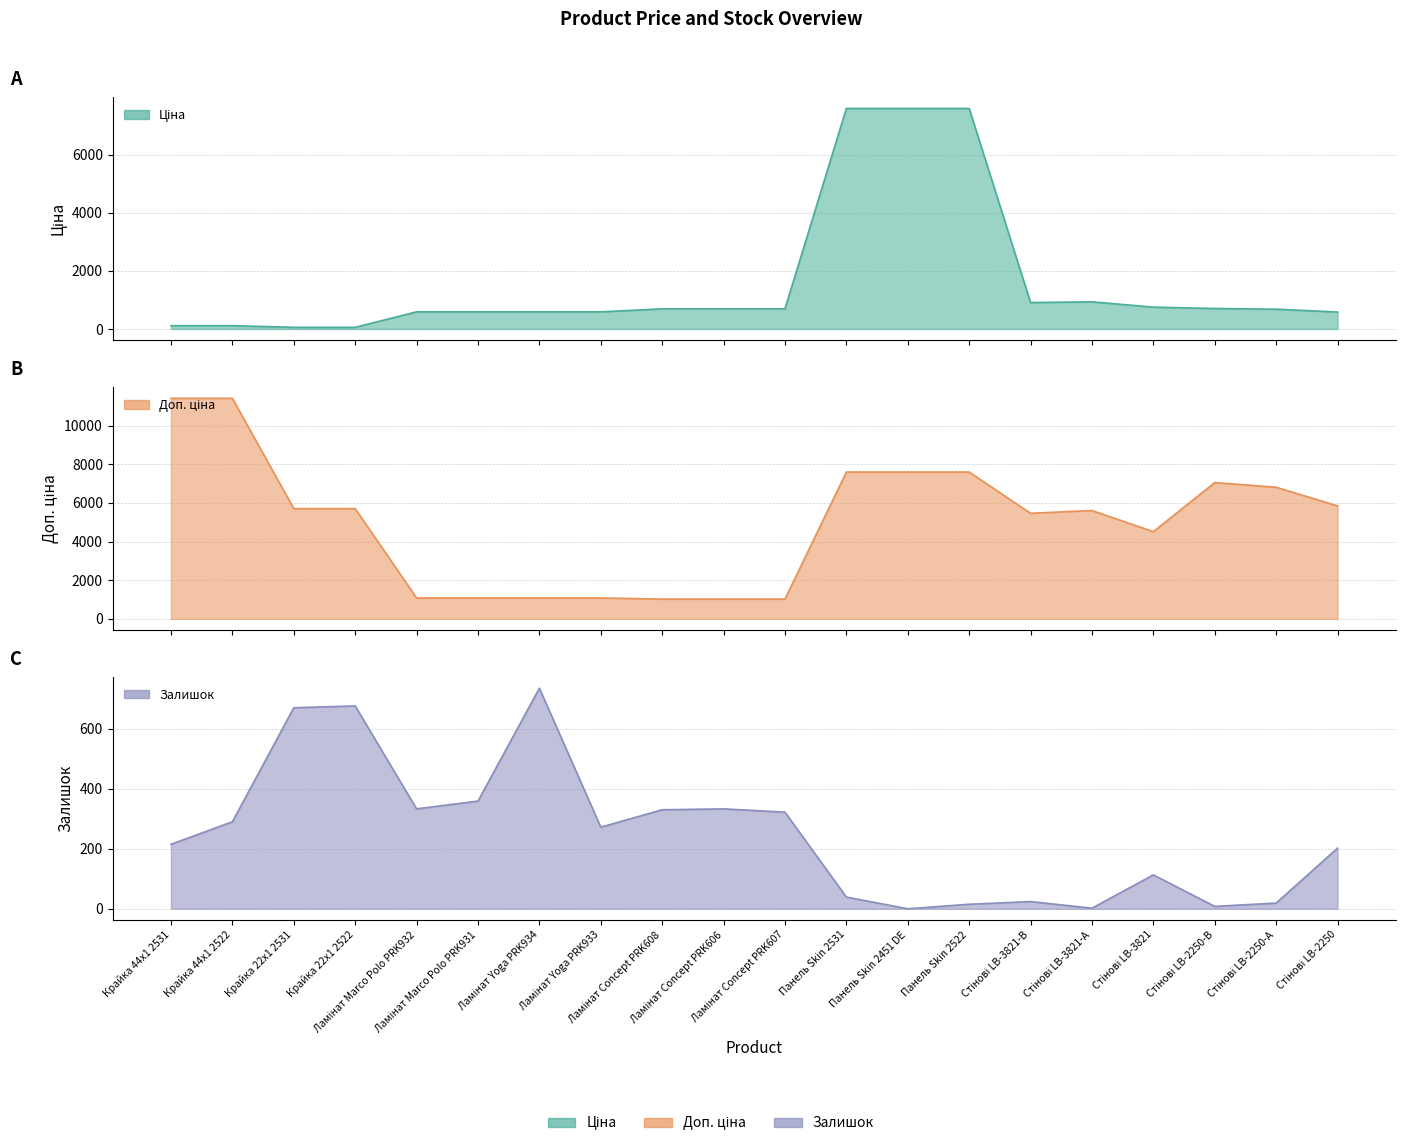

Rank the series at Ламінат Yoga PRK933 from lowest to highest value.

Залишок, Ціна, Доп. ціна